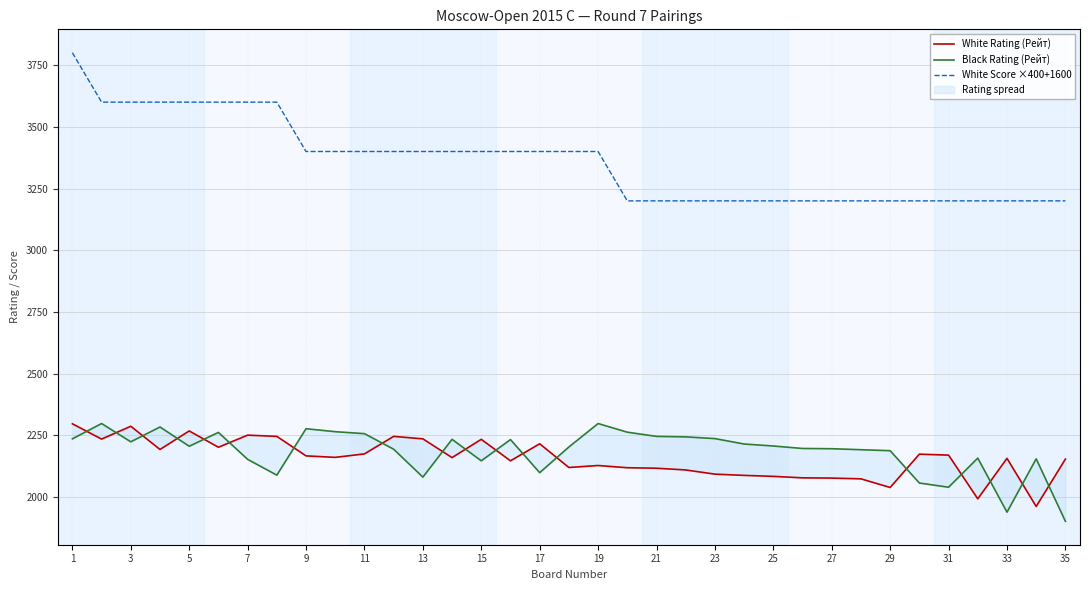

What is the maximum value for White Score ×400+1600?

3800